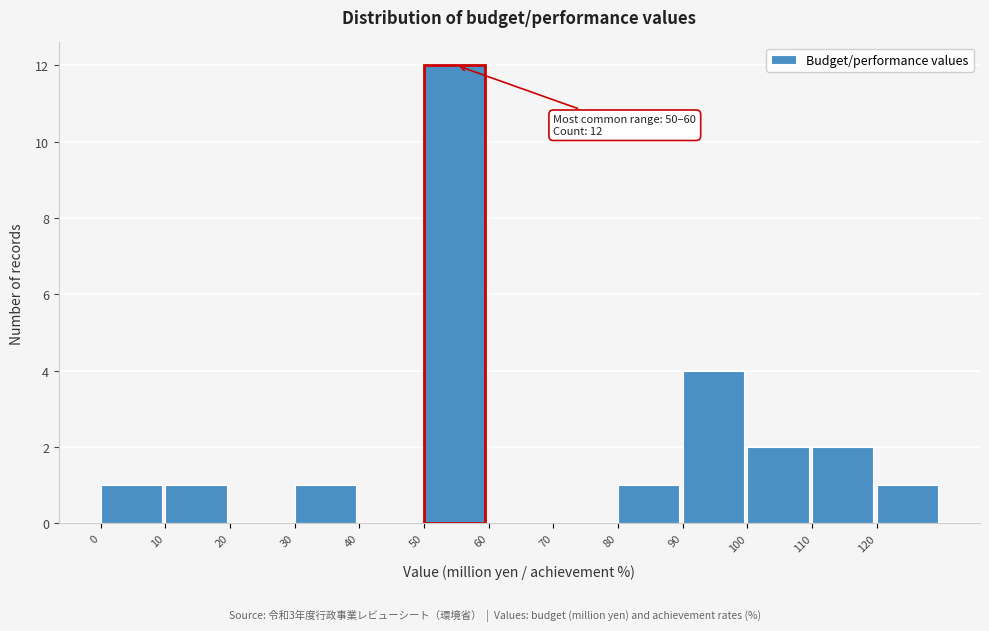

Which range on the x-axis has the tallest bar?

50 to 60